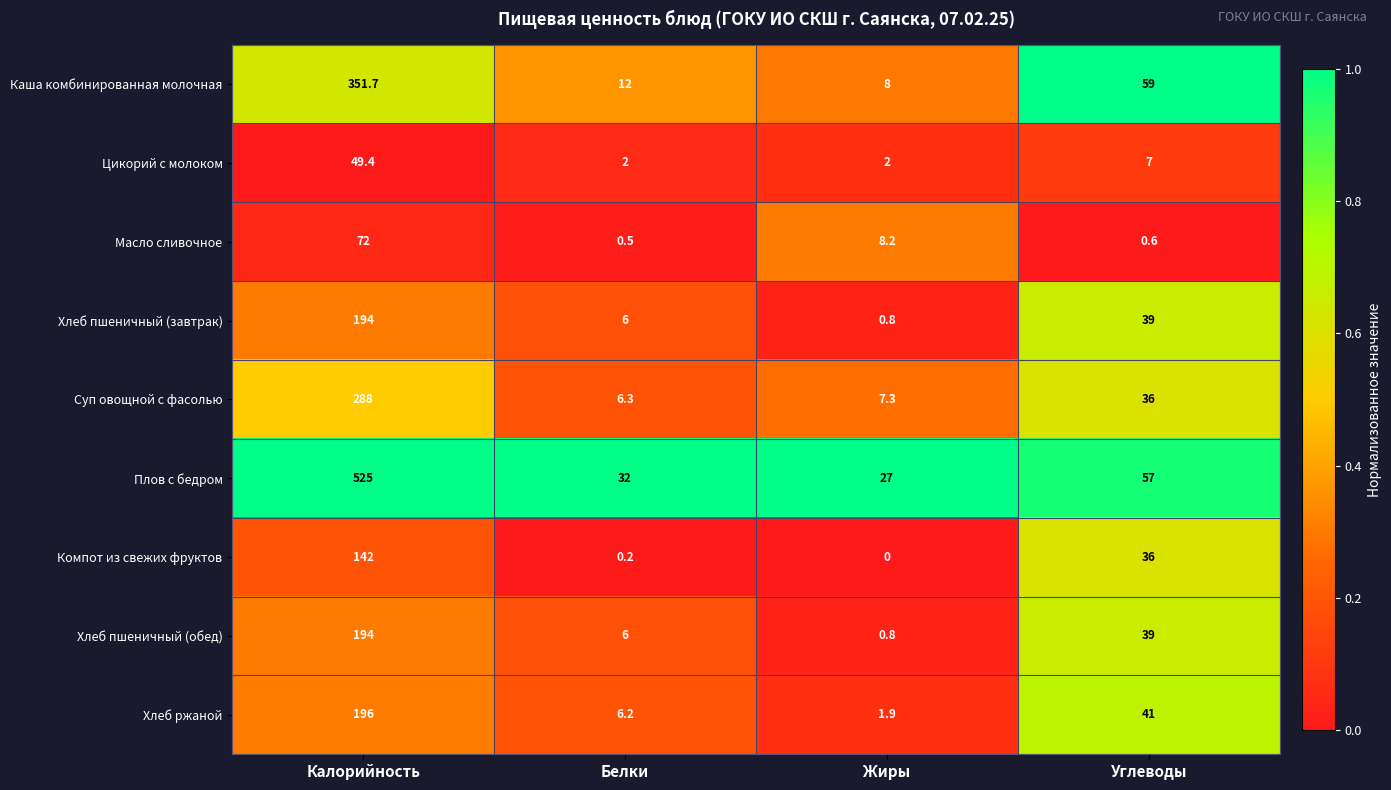

Which label corresponds to the smallest value in the chart?

Жиры